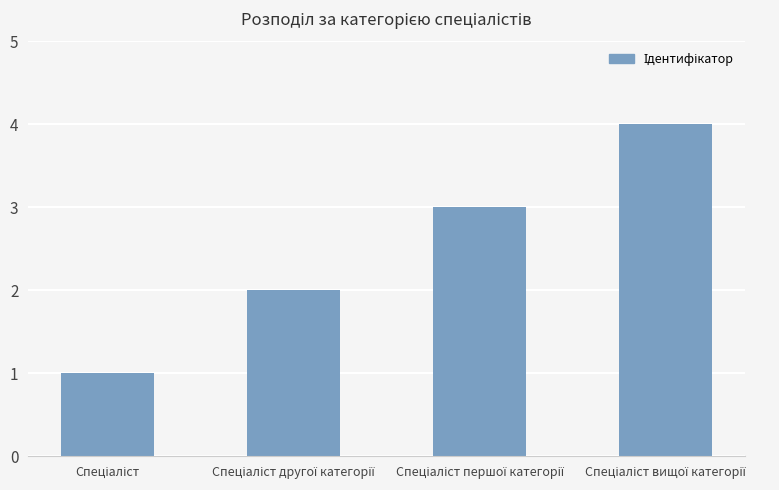

What is the maximum value shown in the chart?

4